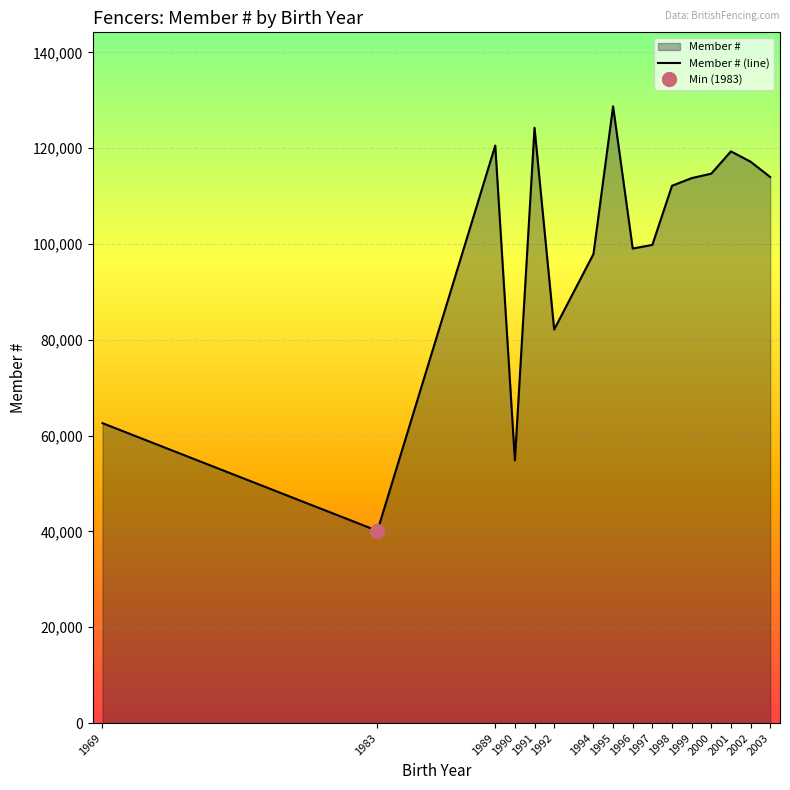

What is the difference between the values at 1998 and 1992?

30007.3